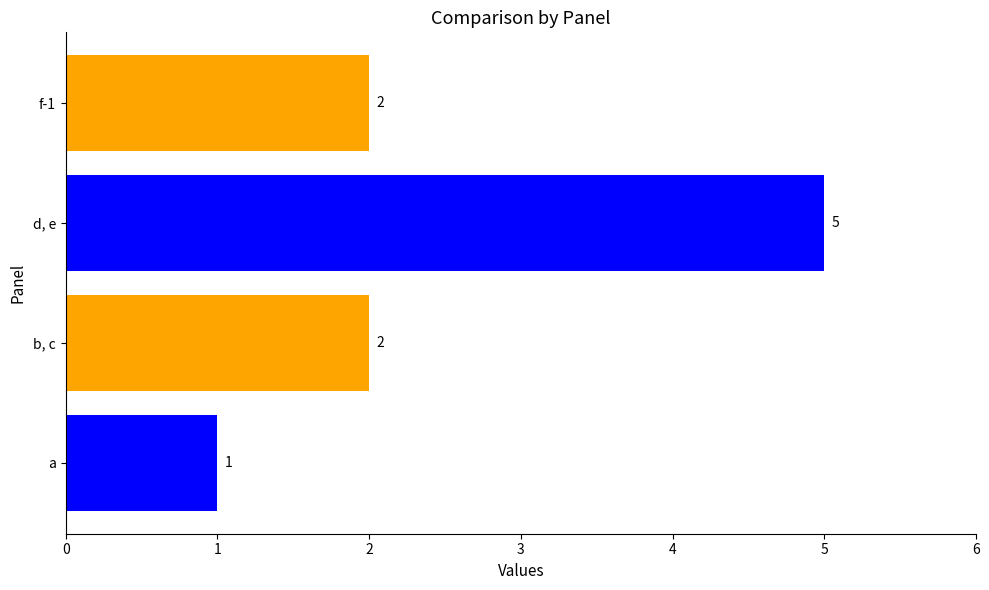

Which label corresponds to the smallest value in the chart?

a